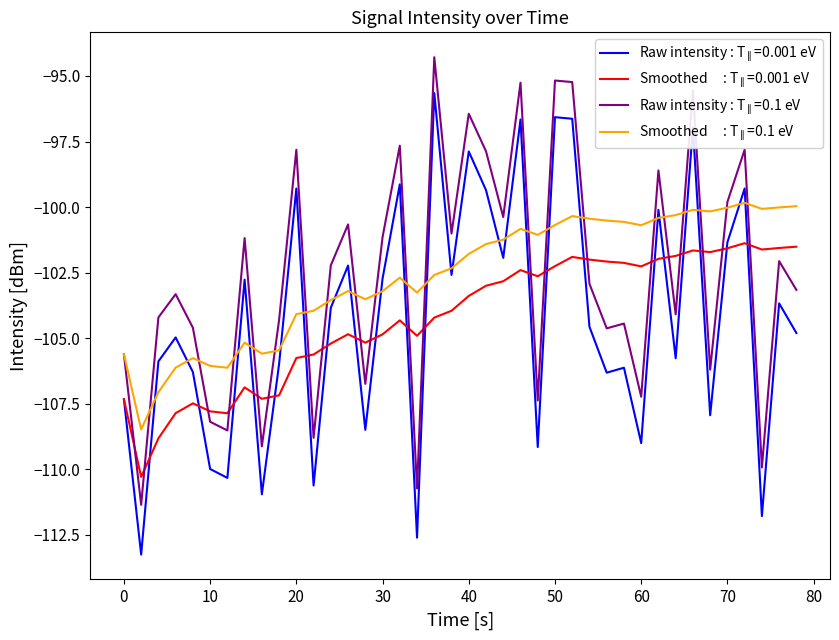

What is the maximum value shown in the chart?

-94.3